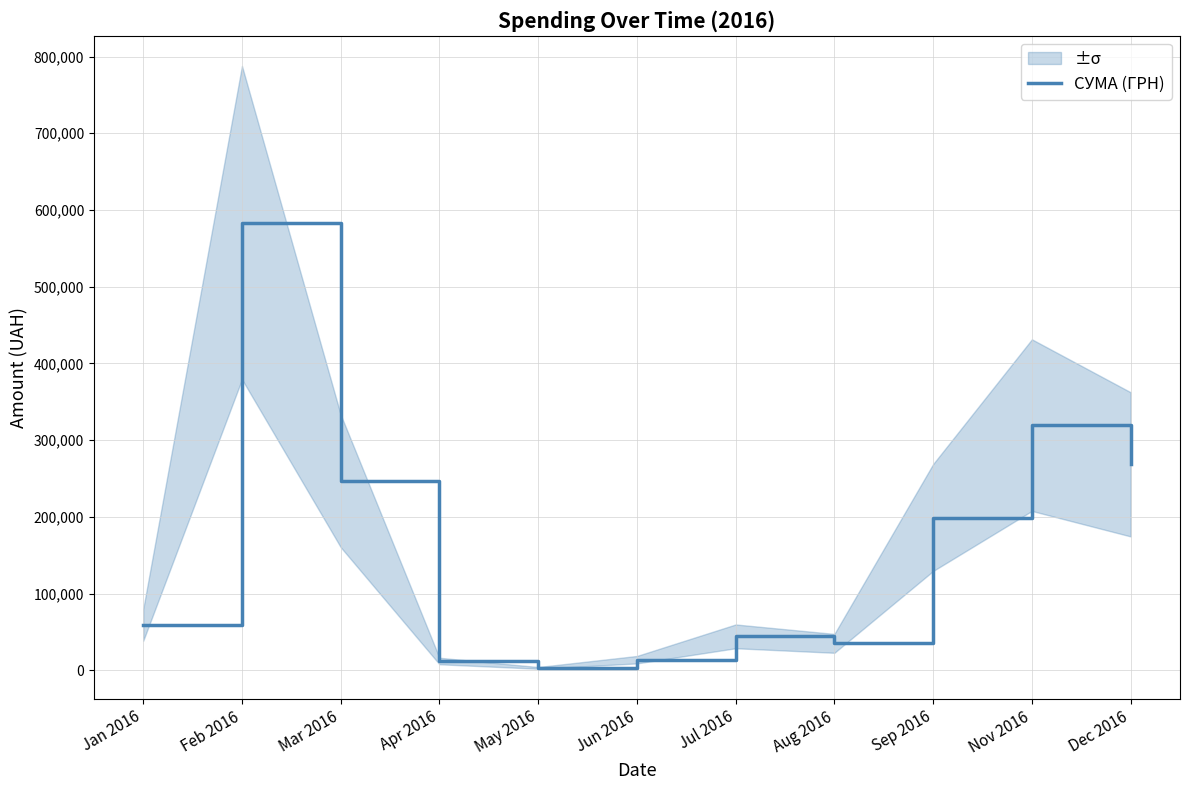

The value at May 2016 is 1639.9. True or false?

False